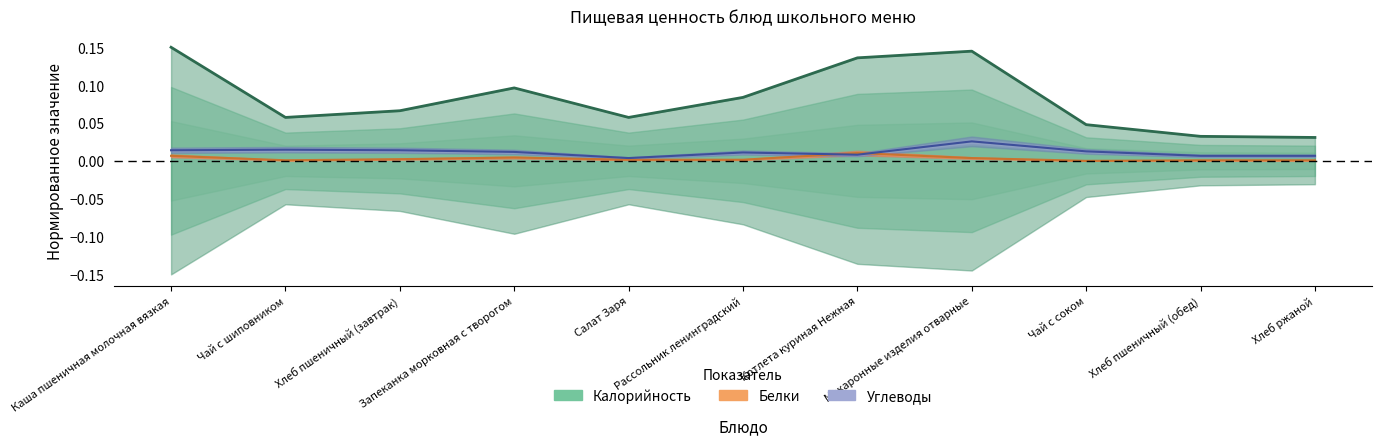

At which category does the chart reach its peak across all series?

Каша пшеничная молочная вязкая